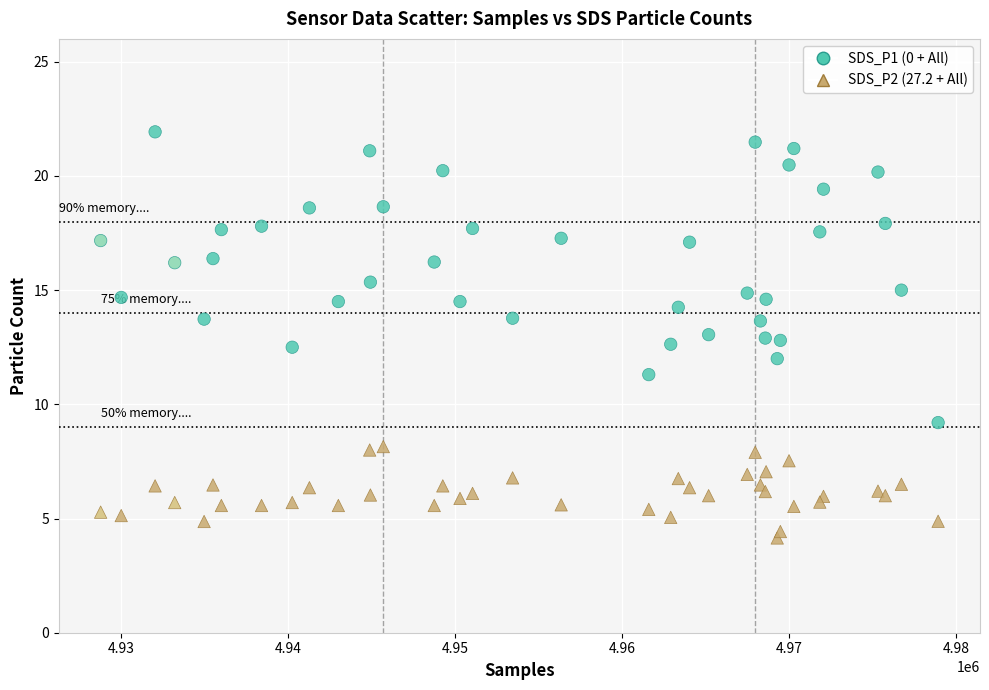

Which series contains the highest Y value?

SDS_P1 (0 + All)